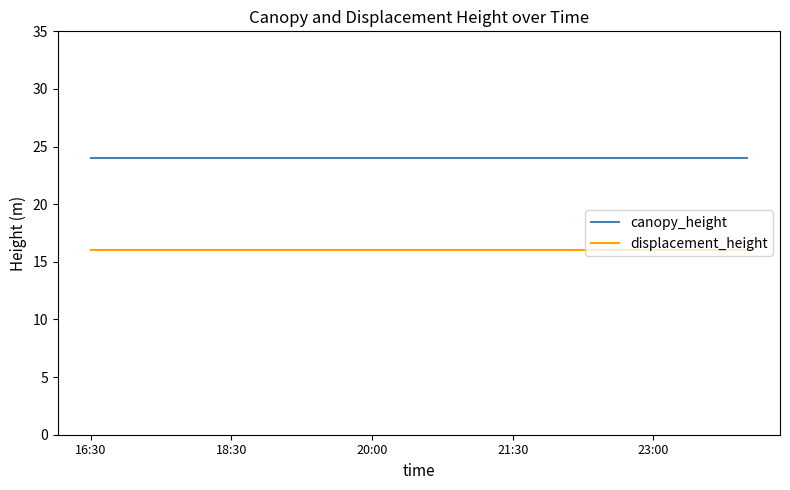

What is the minimum value for displacement_height?

16